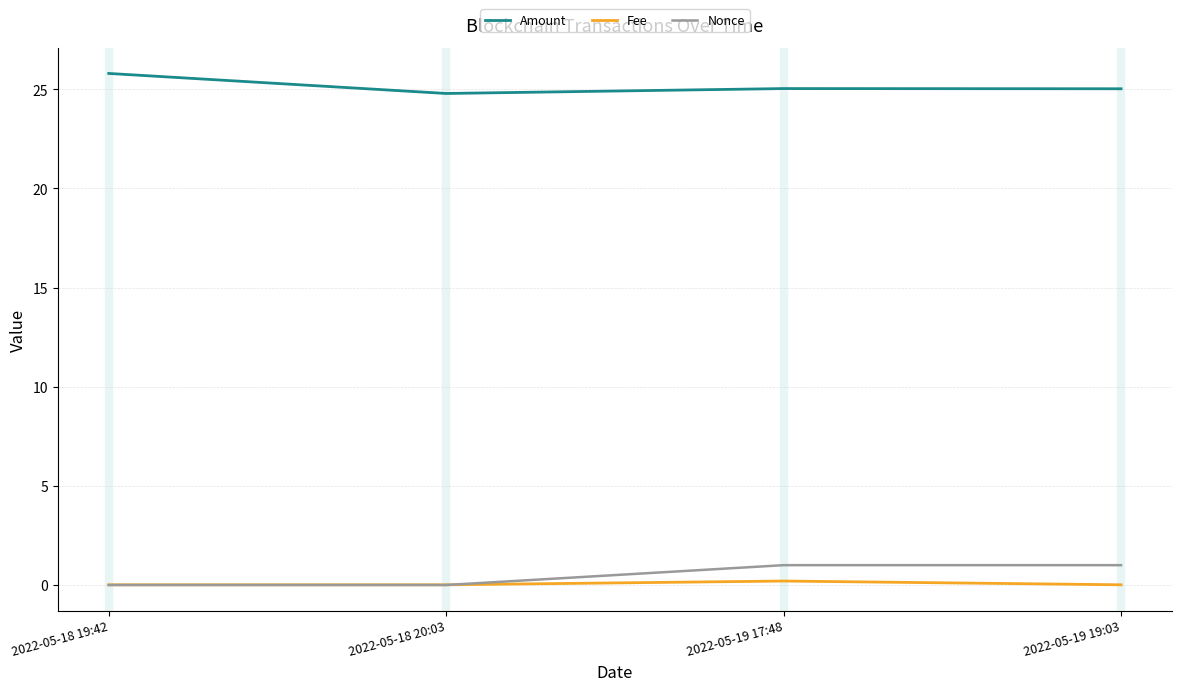

What position from the left is 2022-05-19 17:48?

3